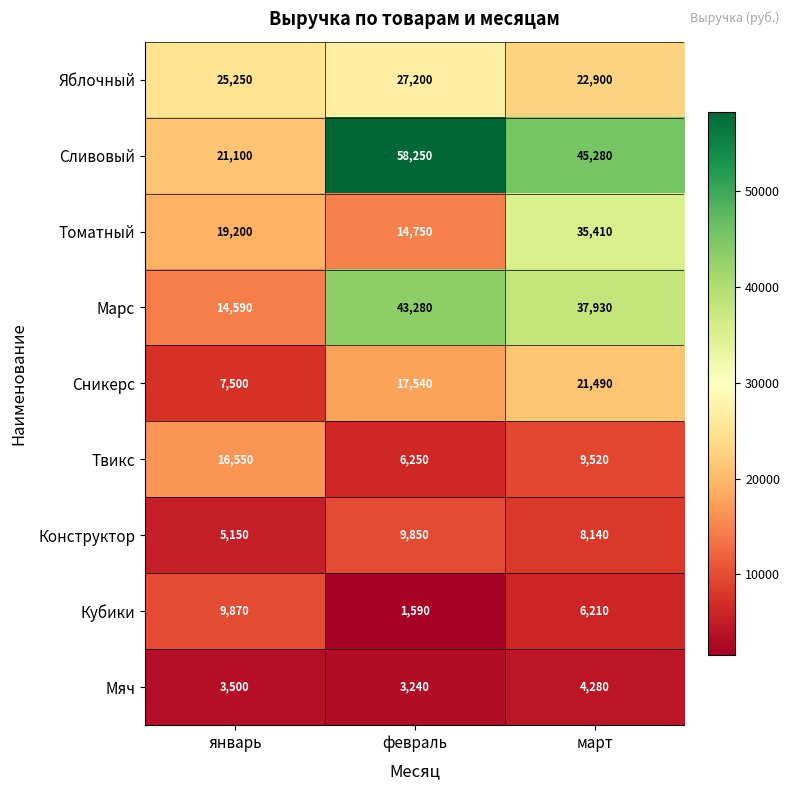

Count the Конструктор values in the range 5150 to 9850.

3